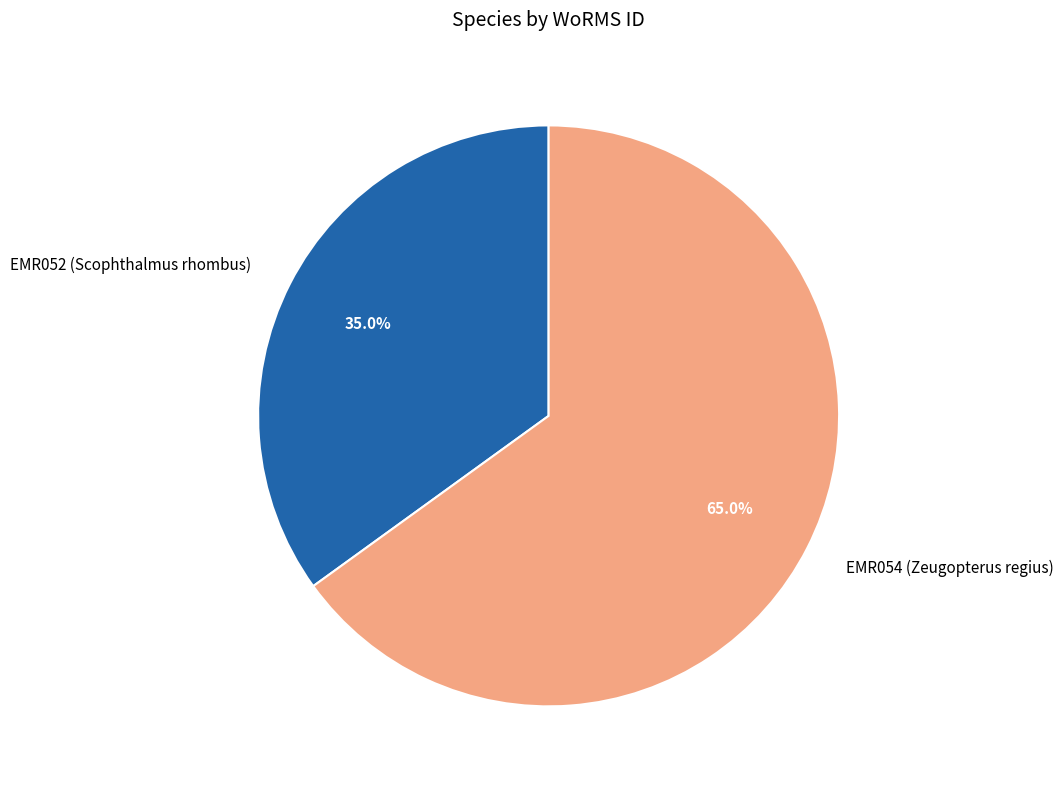

Is there a majority slice in this chart?

Yes